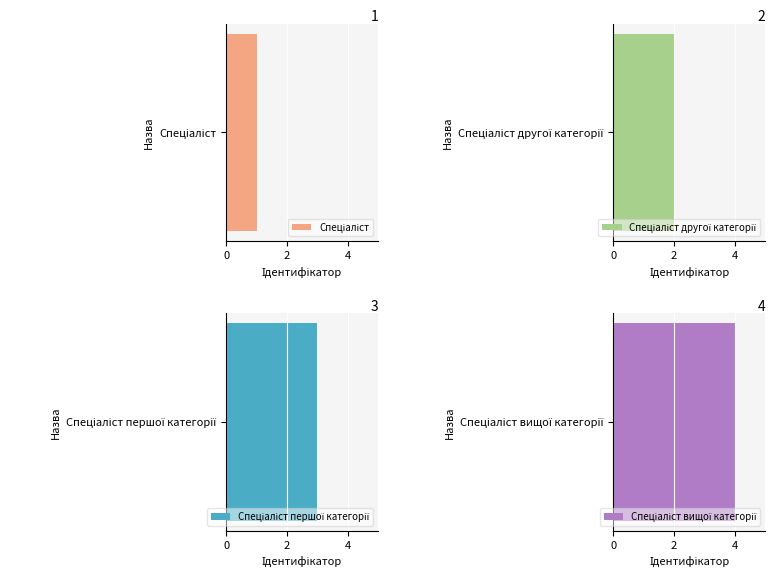

The chart shows a value of 2 at Спеціаліст першої категорії. True or false?

False